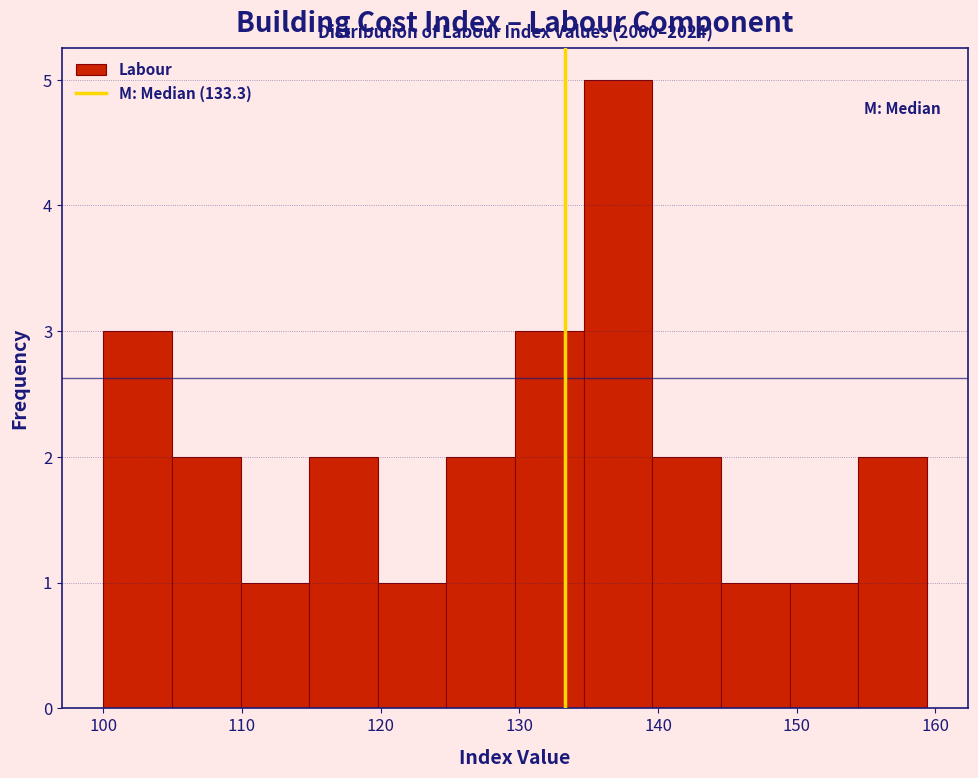

Over which range of the x-axis is the bar tallest?

135 to 140